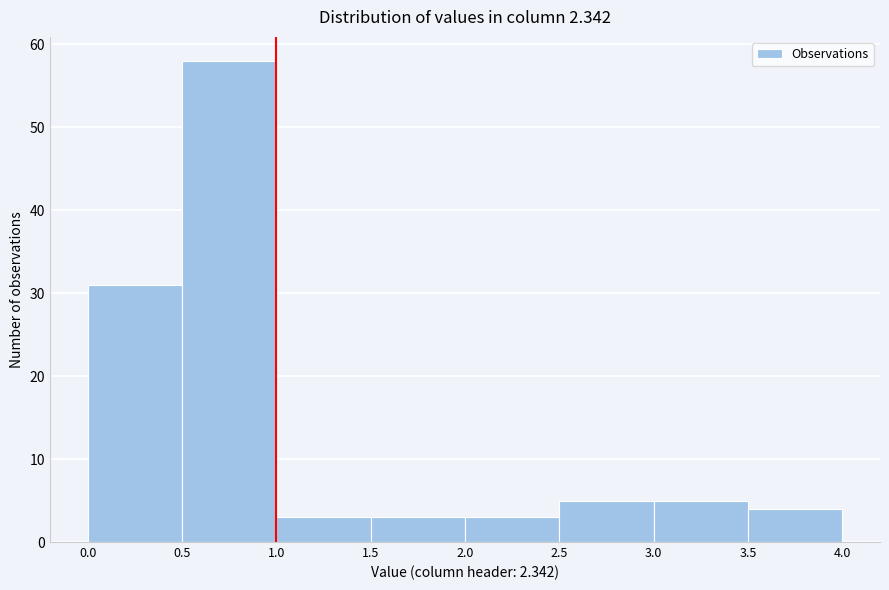

Reading left to right, transcribe this chart: for each bar, give the range it covers on the x-axis and its height. The values are not printed on the chart, so give them approximately, as read against the axis.

0.0 to 0.5: 31
0.5 to 1.0: 58
1.0 to 1.5: 3
1.5 to 2.0: 3
2.0 to 2.5: 3
2.5 to 3.0: 5
3.0 to 3.5: 5
3.5 to 4.0: 4